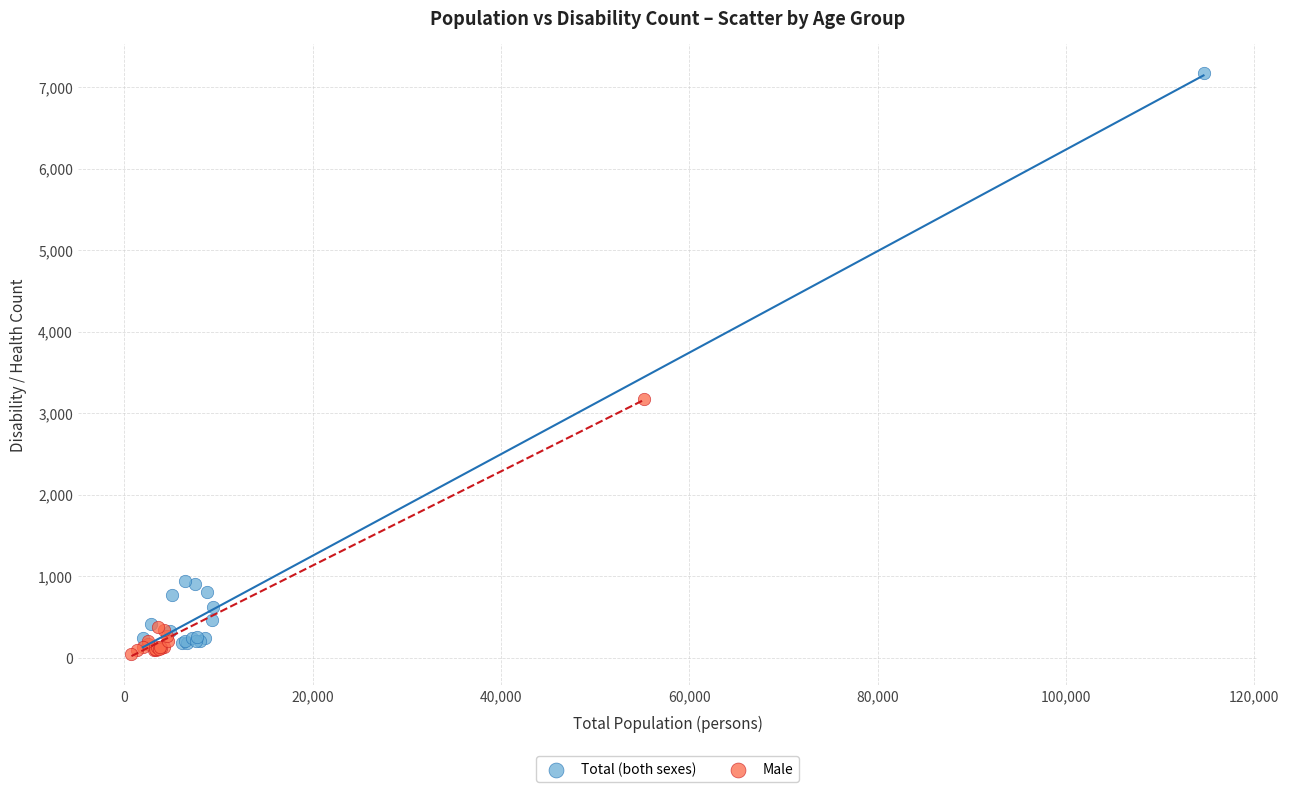

Which series reaches the maximum Y coordinate?

Total (both sexes)